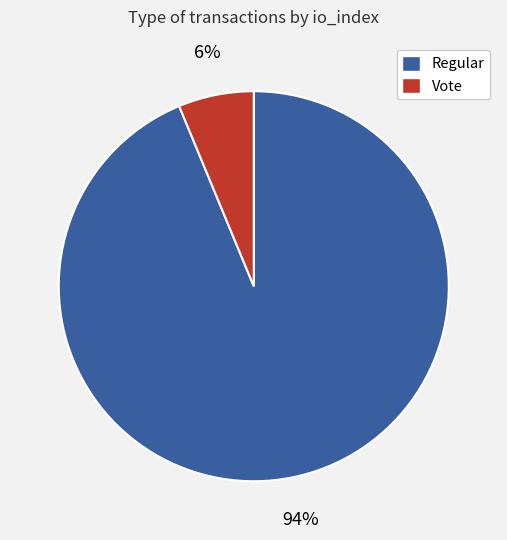

To the nearest percent, what portion does Vote represent?

6%